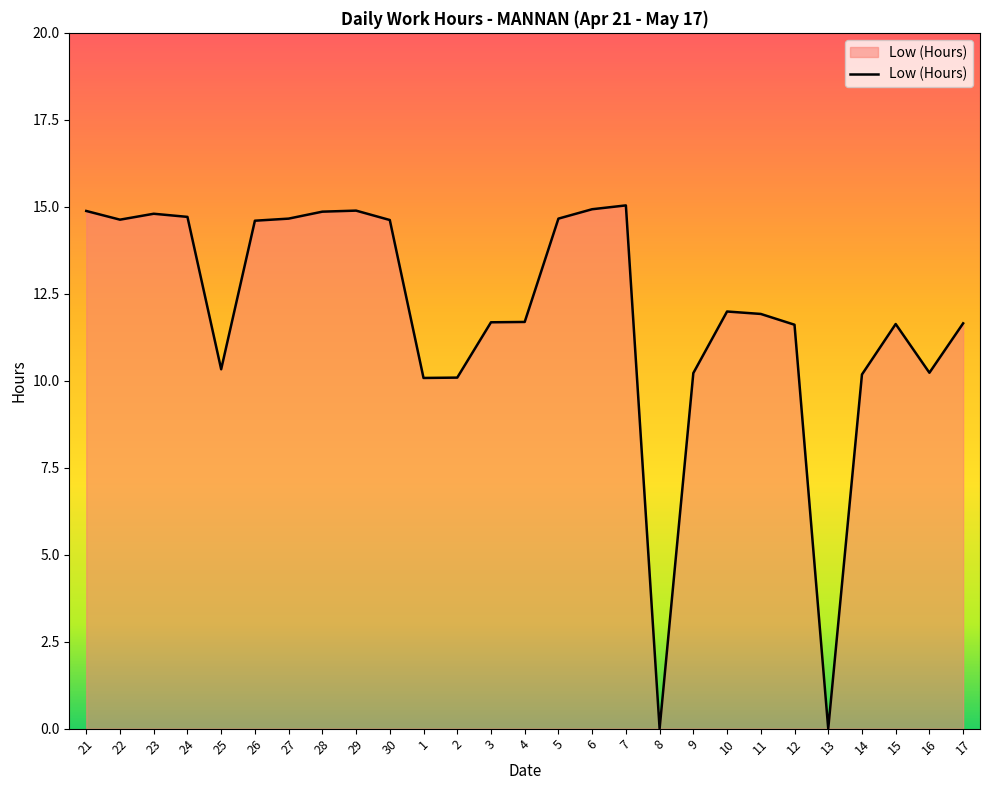

What is the maximum value shown in the chart?

15.0